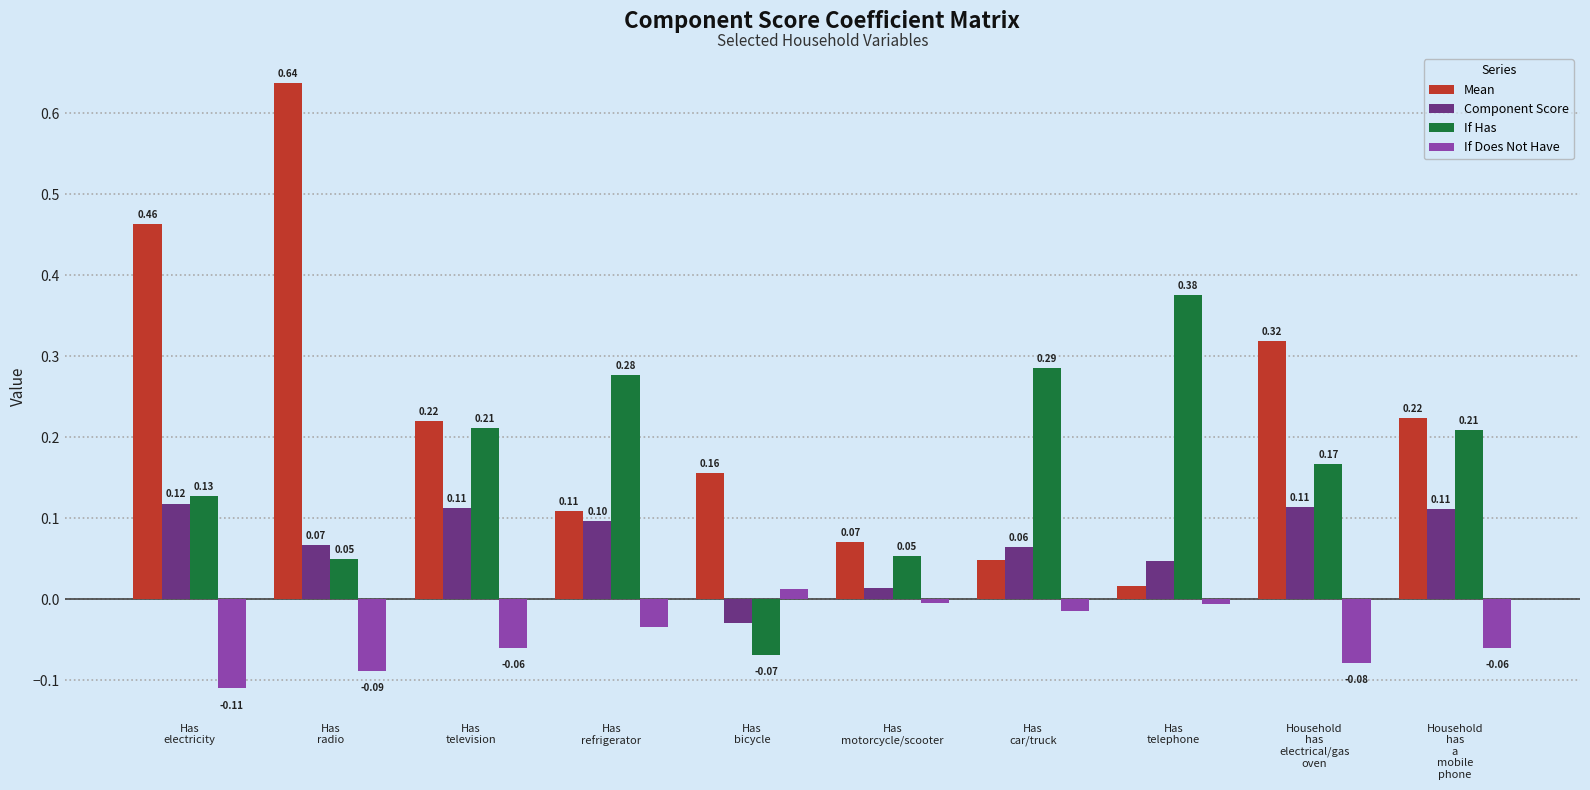

Rank the series by their average value, from highest to lowest.

Mean, If Has, Component Score, If Does Not Have